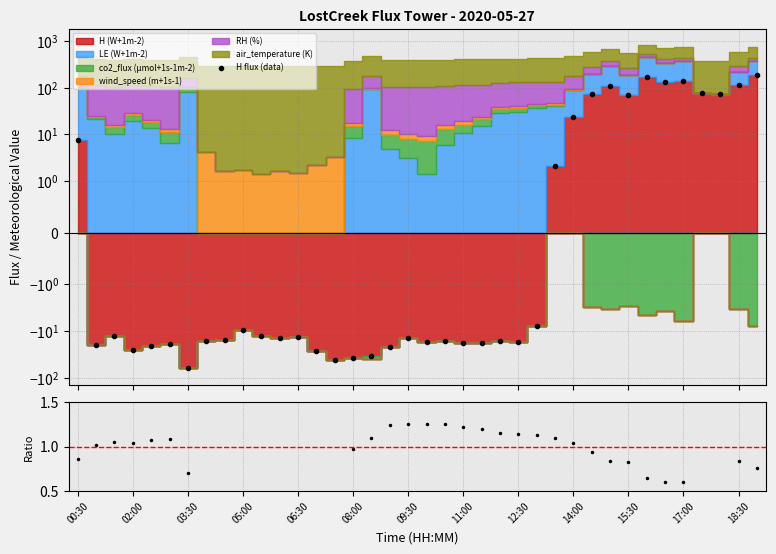

What is the difference between the highest and lowest values at 08:00?

39.3